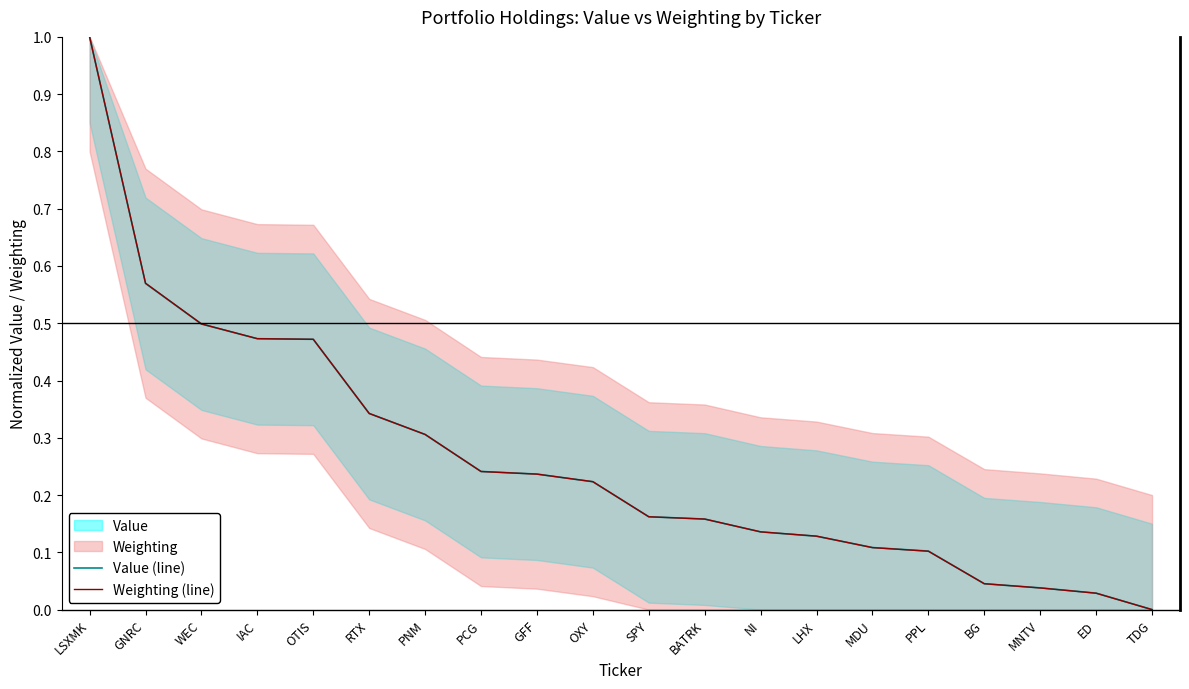

How many intersections are there between Value (line) and Weighting (line)?

9